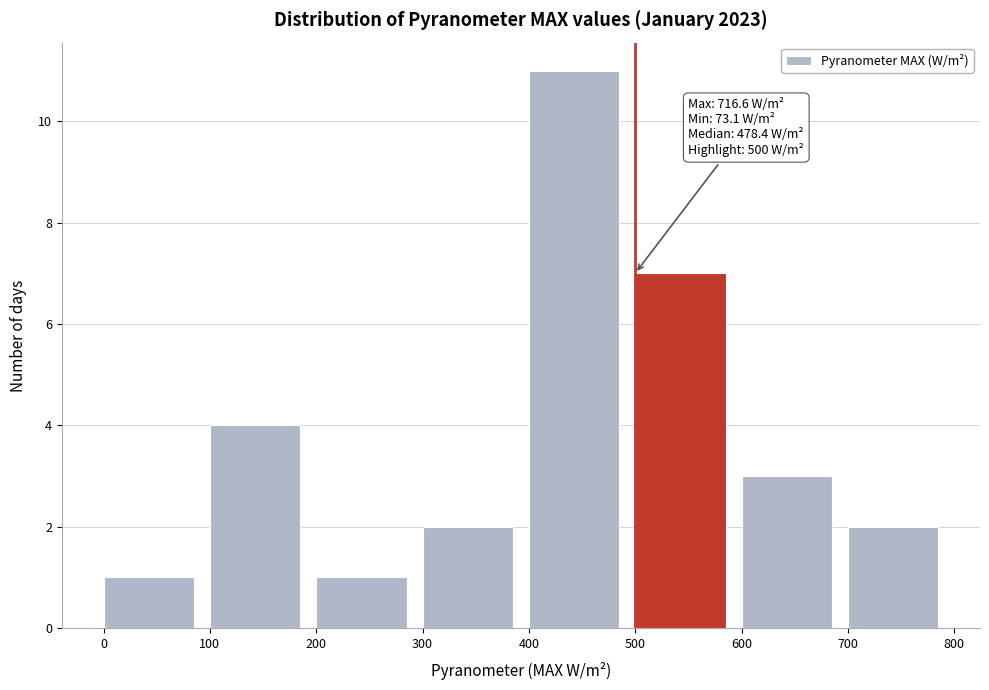

Over which range of the x-axis is the bar tallest?

400 to 500